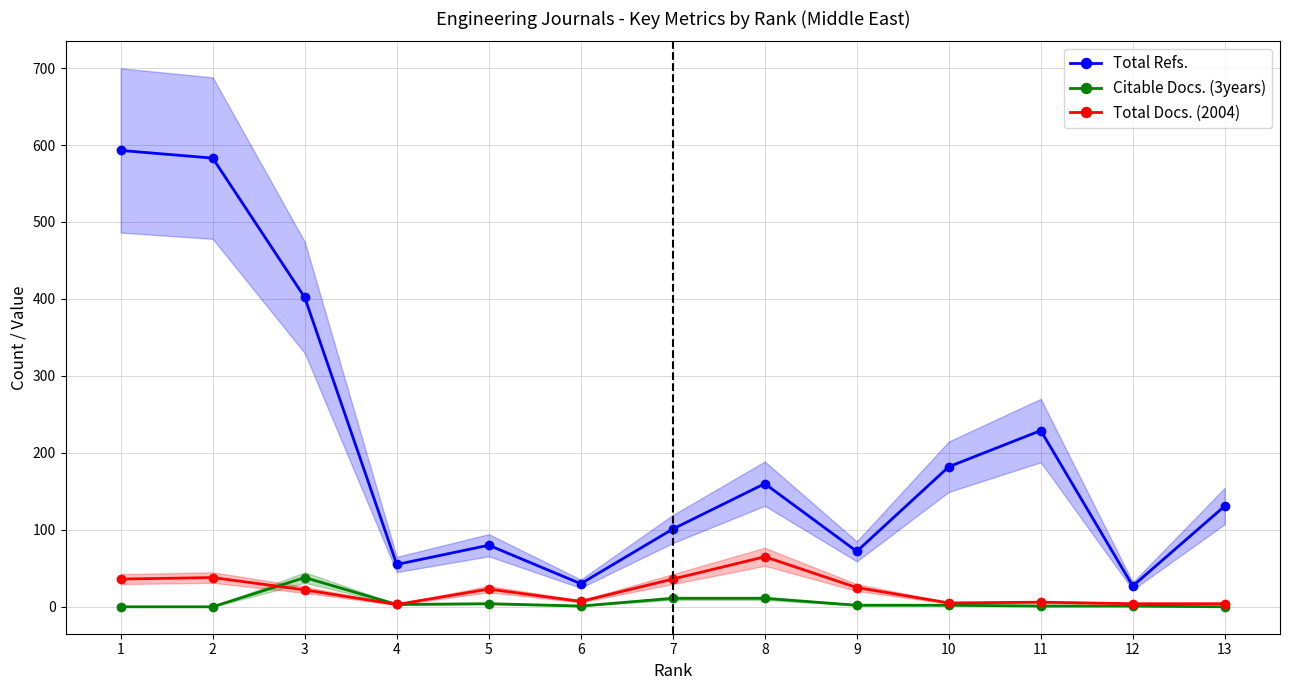

At which category does Total Refs. reach its first local valley?

4